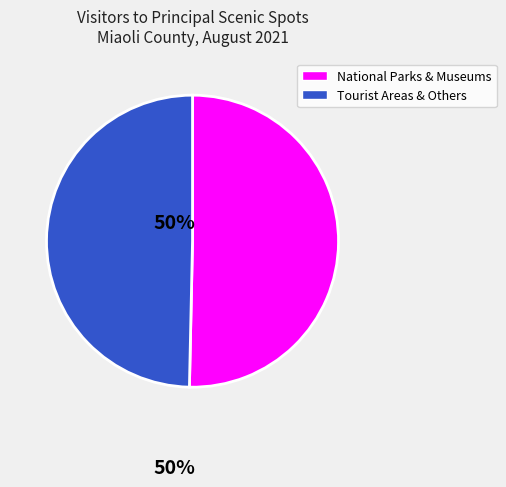

Is there a majority slice in this chart?

Yes